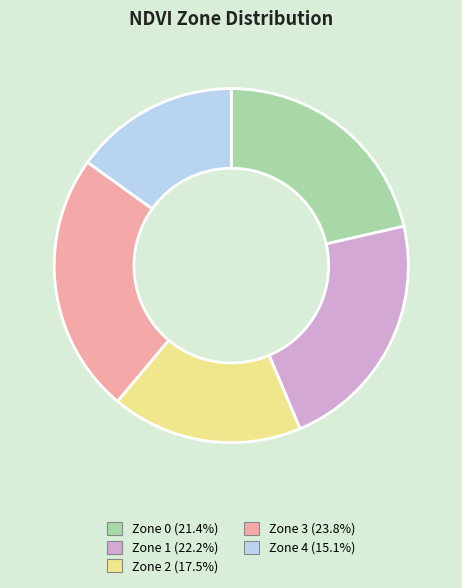

Is there any slice that represents more than half of the pie?

No